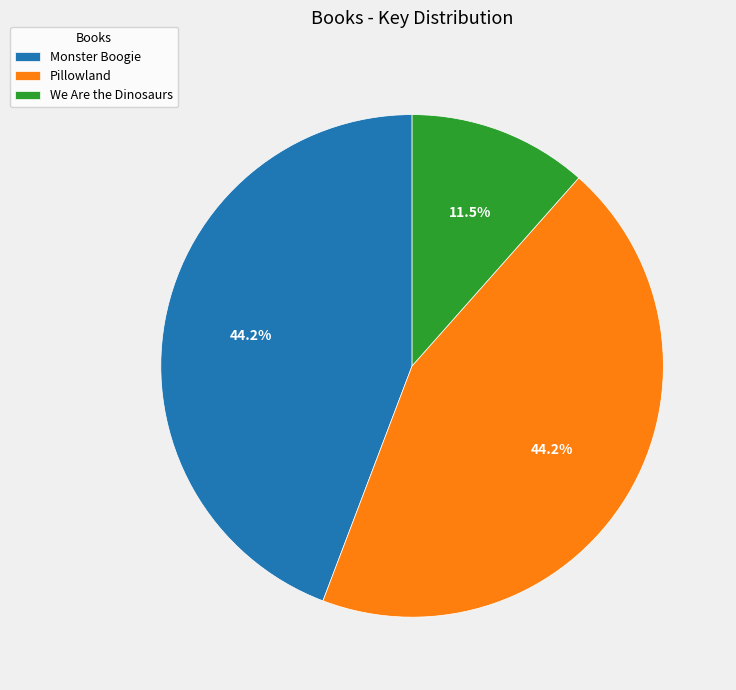

True or false: Monster Boogie accounts for 58% of the total.

False